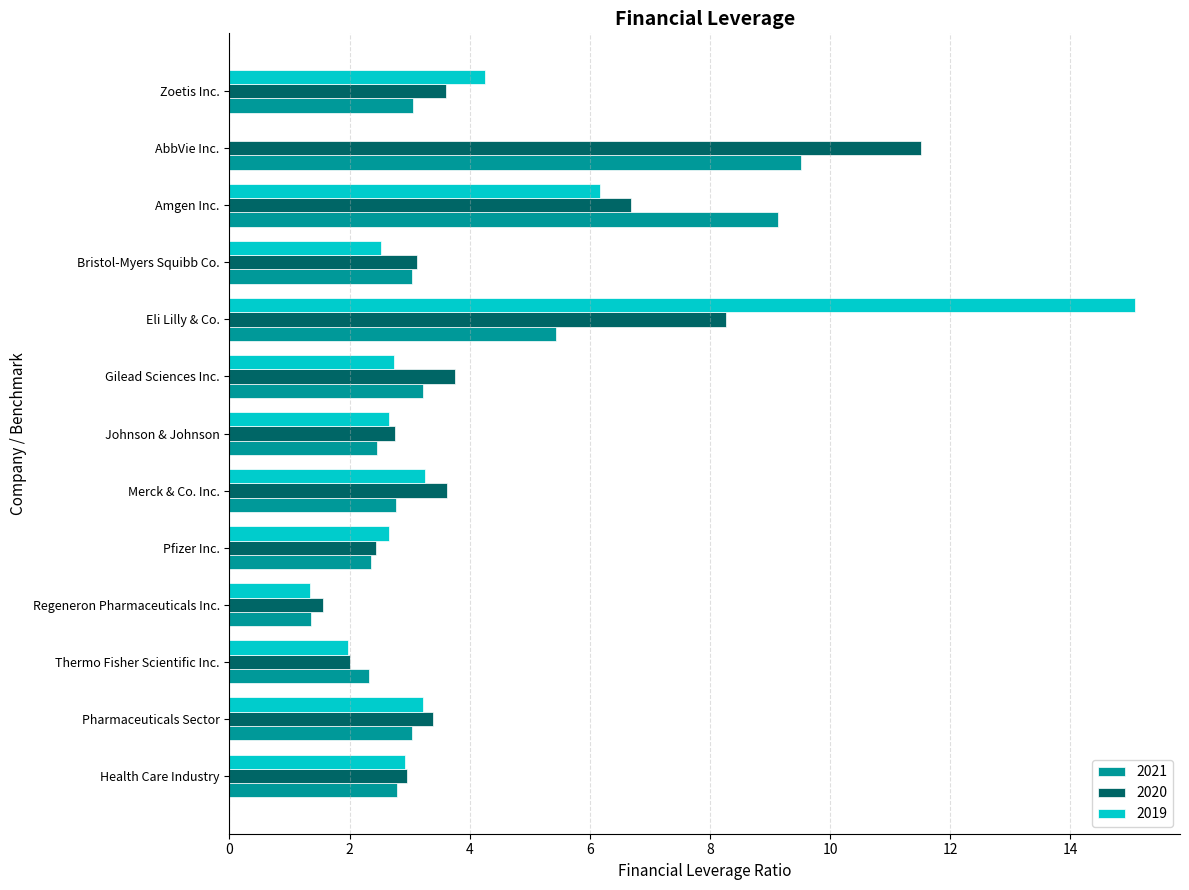

What is the sum of the 2020 values at Thermo Fisher Scientific Inc. and Johnson & Johnson?

4.8